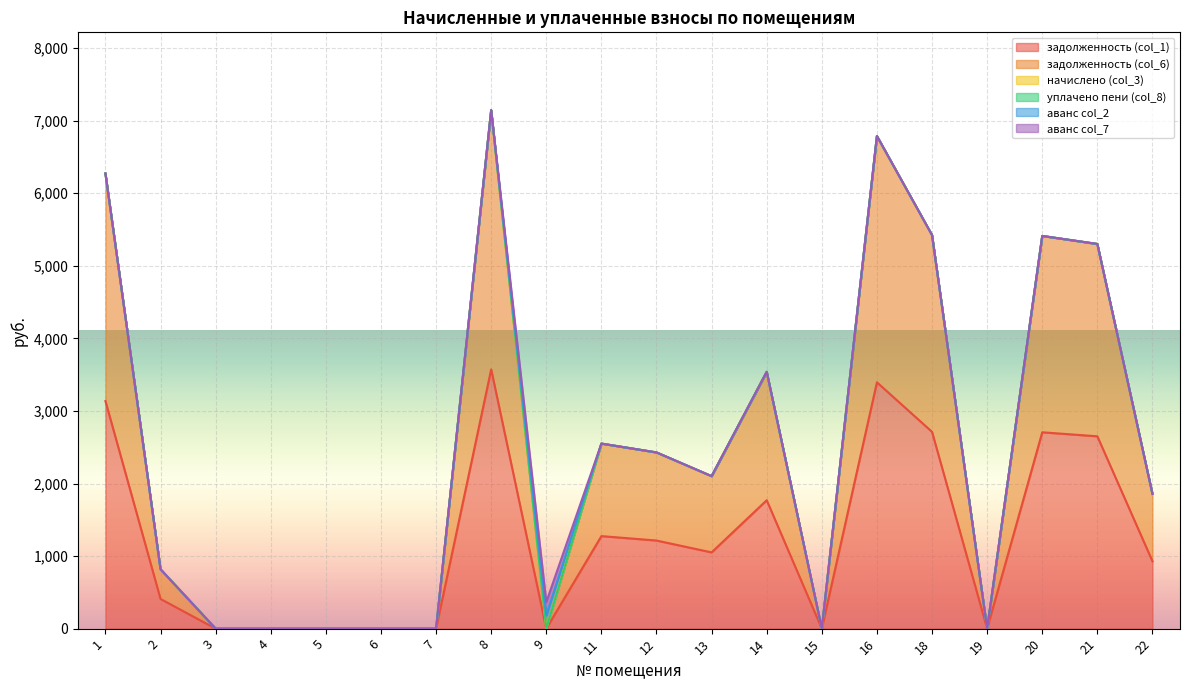

Where is начислено (col_3) nearest to the value 0?

1